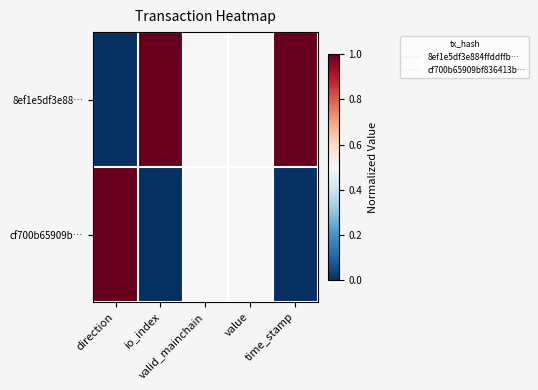

Rank the series by their average value, from highest to lowest.

8ef1e5df3e88…, cf700b65909b…